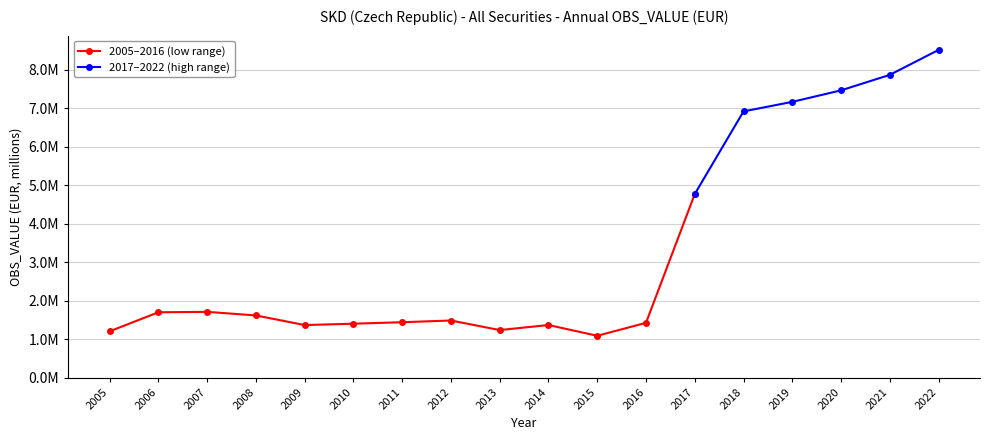

At which category does the data reach its first local valley?

2009